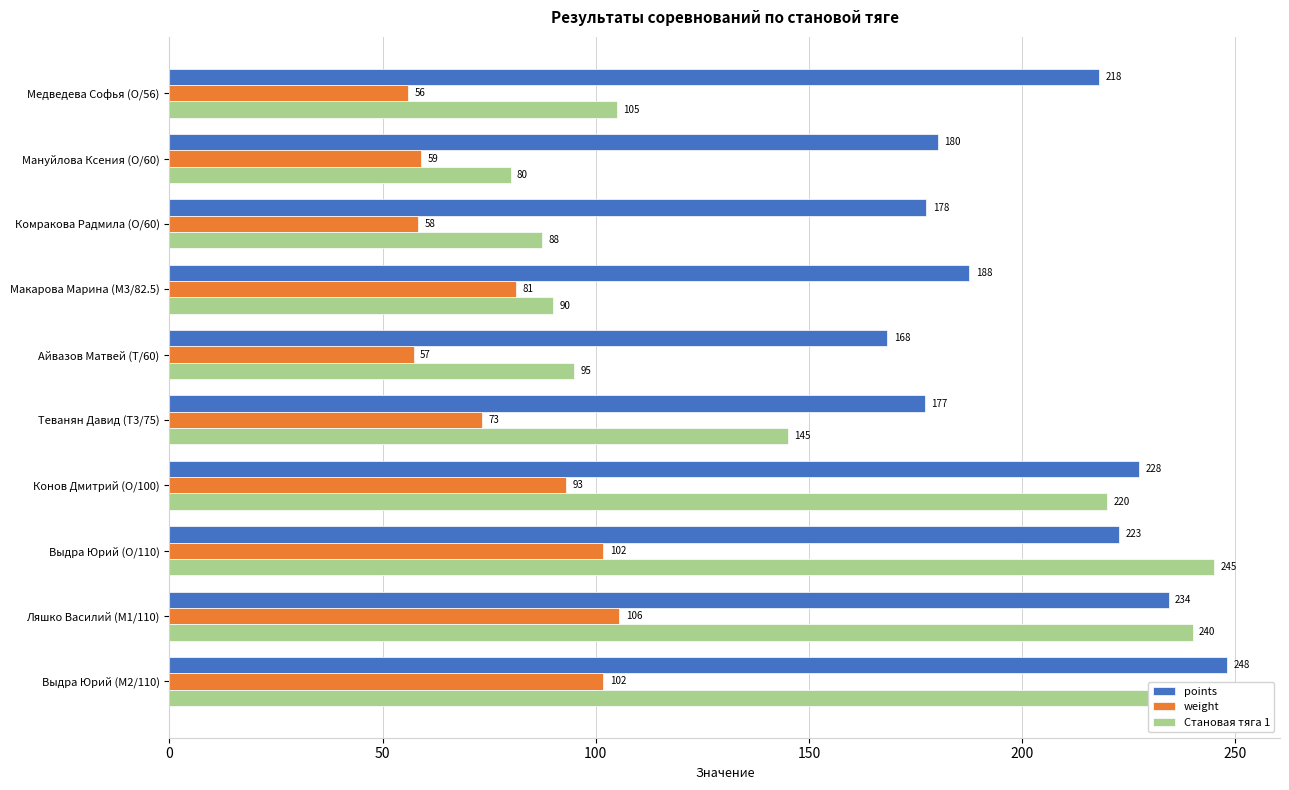

List the series in order of their peak value, lowest first.

weight, Становая тяга 1, points